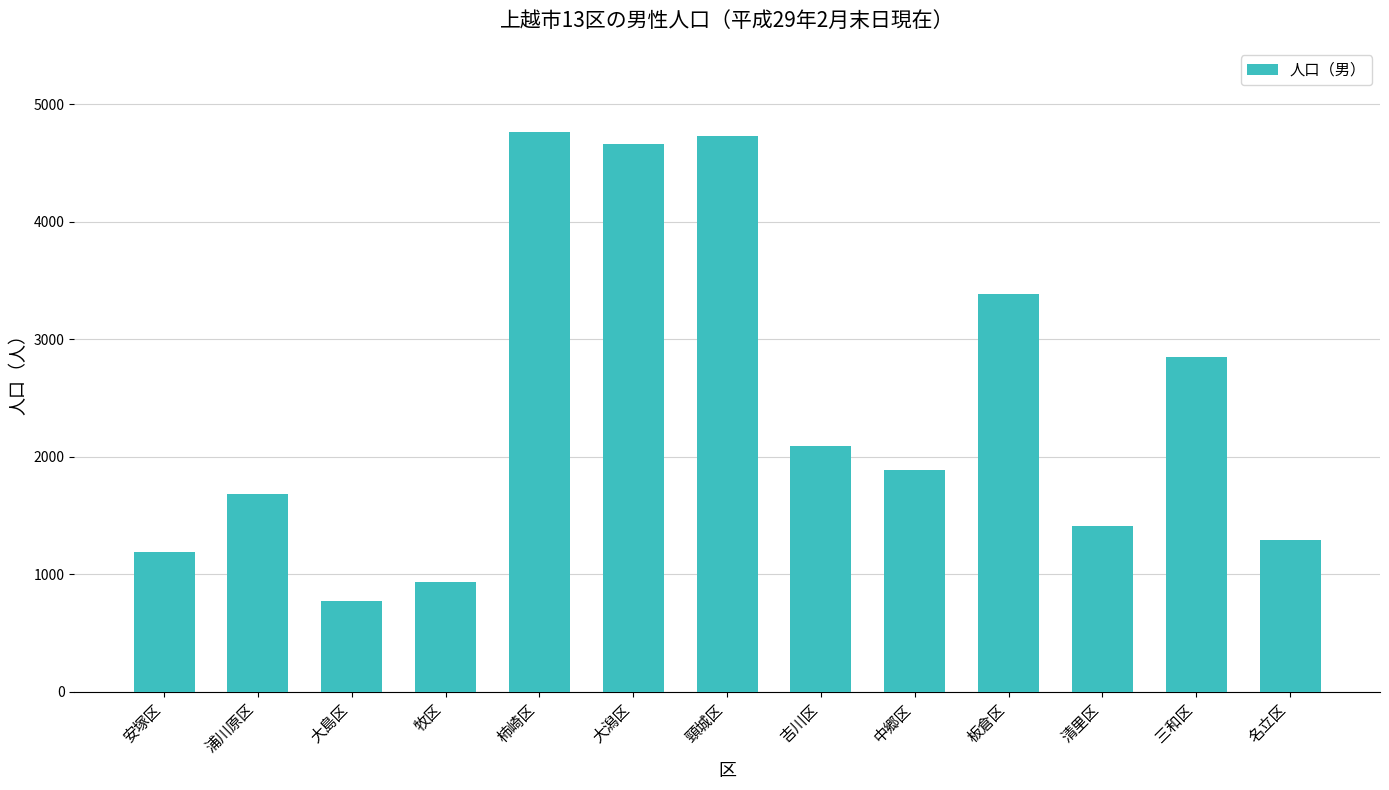

What is the value of the 1st bar from the left?

1190